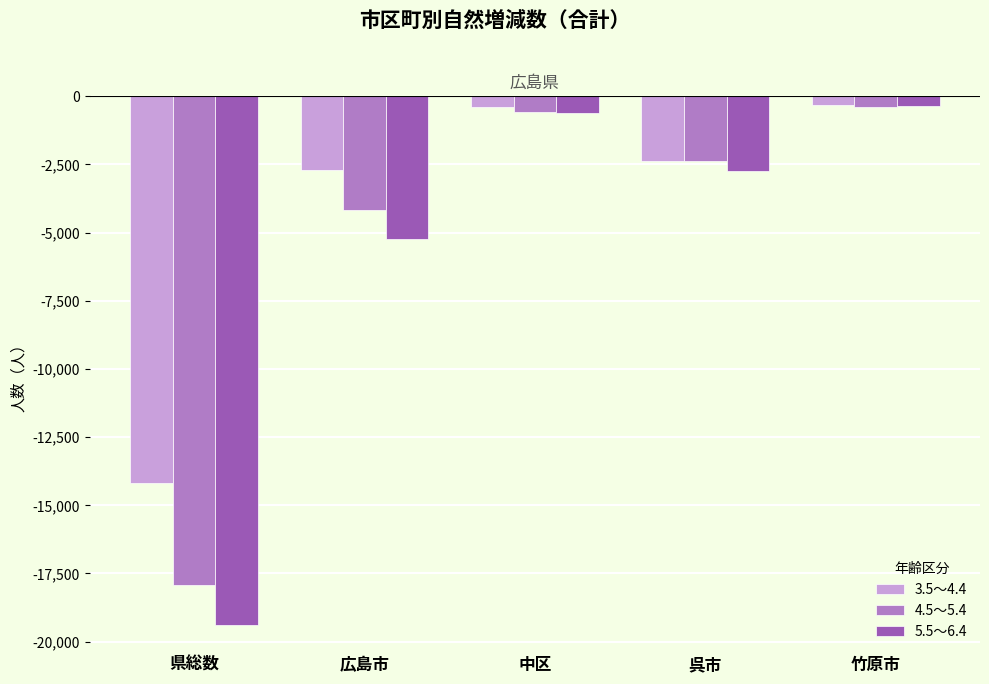

What is the approximate value of 3.5～4.4 at 竹原市?

-334